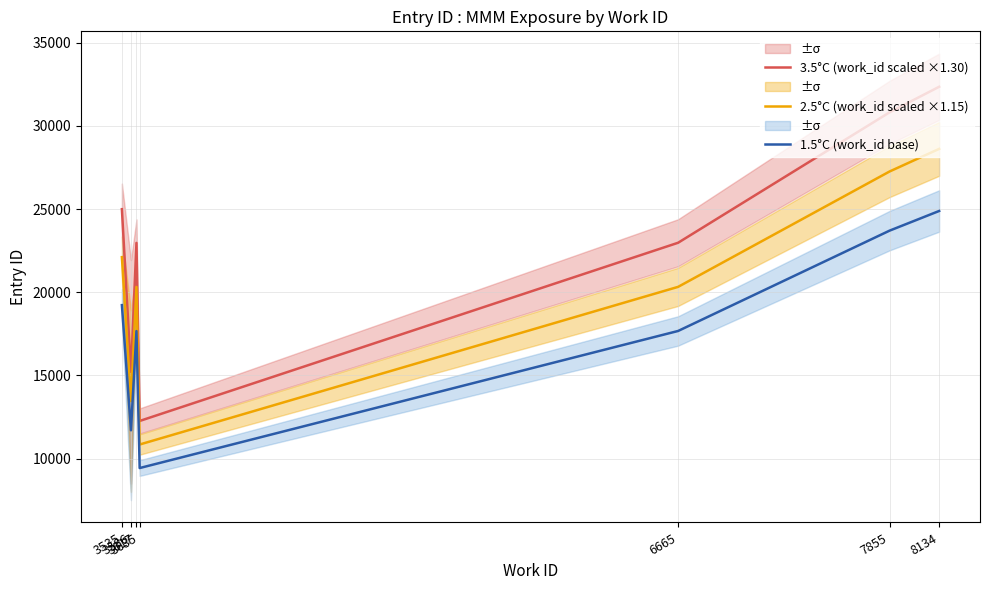

Count the number of data series in this chart.

3